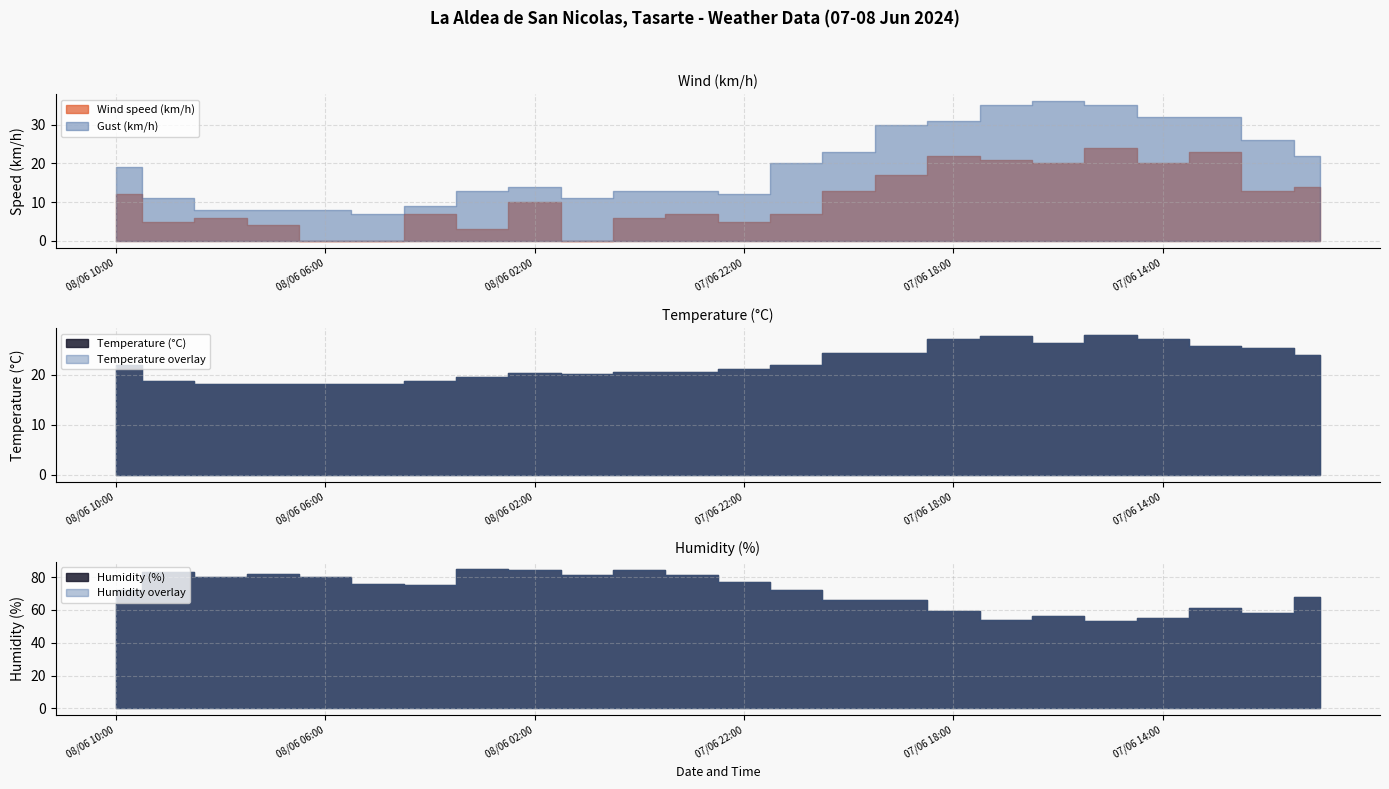

How many values in the Wind speed (km/h) series exceed 10?

11